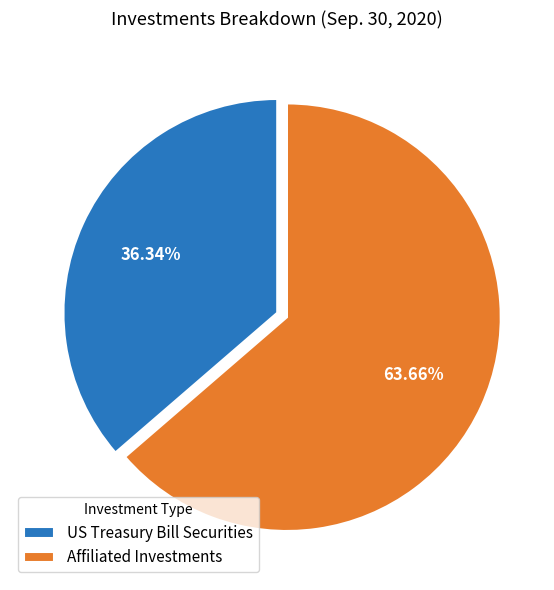

To the nearest percent, what is the difference between the US Treasury Bill Securities and Affiliated Investments slice percentages?

27%